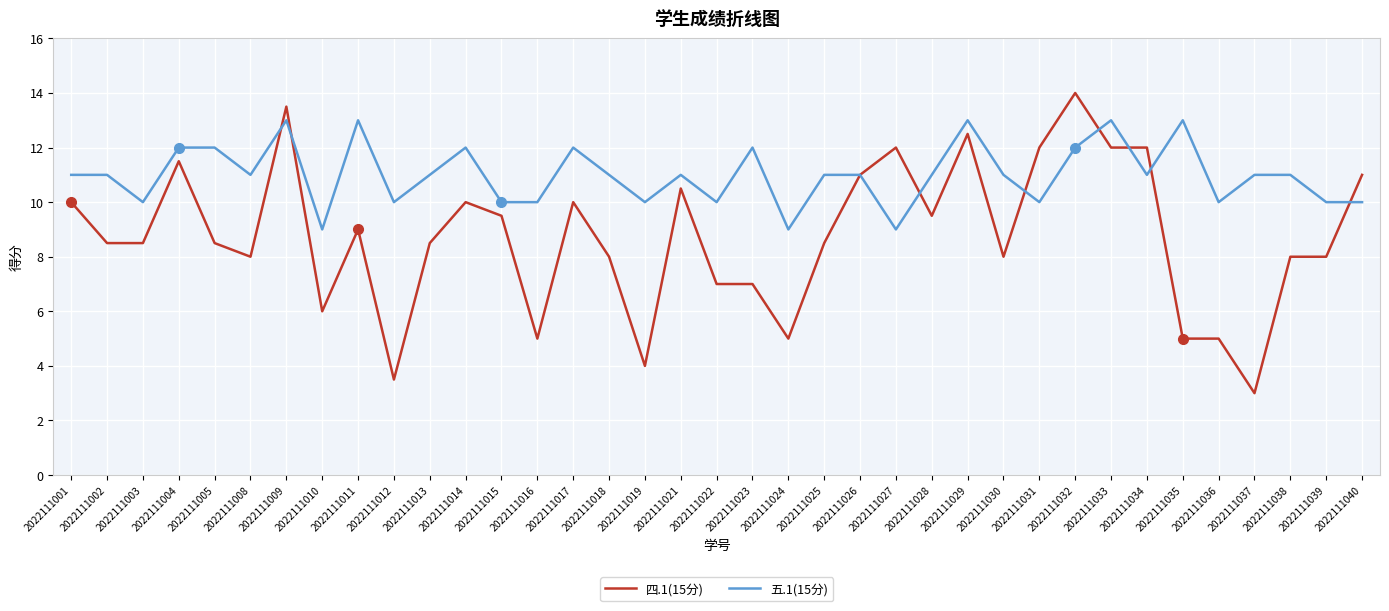

Reading right to left, transcribe all the data shown in this chart.

四.1(15分): 11.0	8.0	8.0	3.0	5.0	5.0	12.0	12.0	14.0	12.0	8.0	12.5	9.5	12.0	11.0	8.5	5.0	7.0	7.0	10.5	4.0	8.0	10.0	5.0	9.5	10.0	8.5	3.5	9.0	6.0	13.5	8.0	8.5	11.5	8.5	8.5	10.0
五.1(15分): 10.0	10.0	11.0	11.0	10.0	13.0	11.0	13.0	12.0	10.0	11.0	13.0	11.0	9.0	11.0	11.0	9.0	12.0	10.0	11.0	10.0	11.0	12.0	10.0	10.0	12.0	11.0	10.0	13.0	9.0	13.0	11.0	12.0	12.0	10.0	11.0	11.0